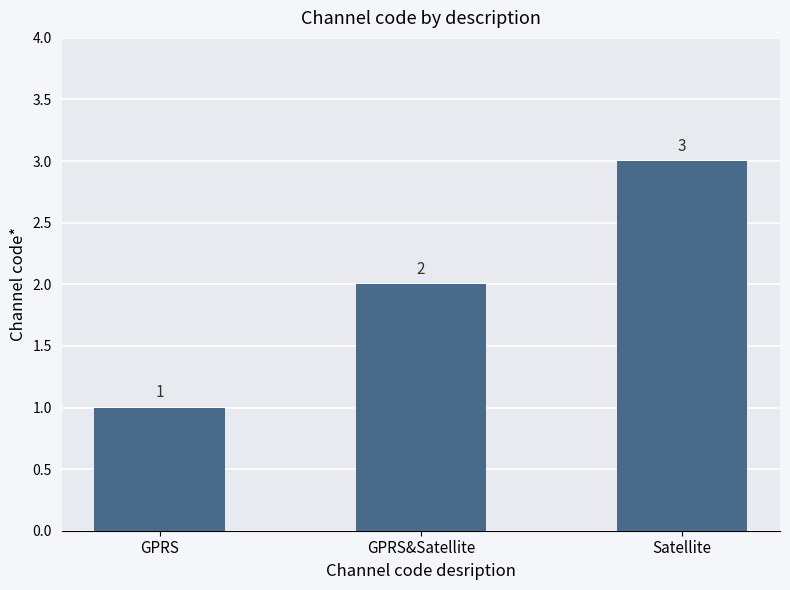

List the labels in order of value, smallest first.

GPRS, GPRS&Satellite, Satellite